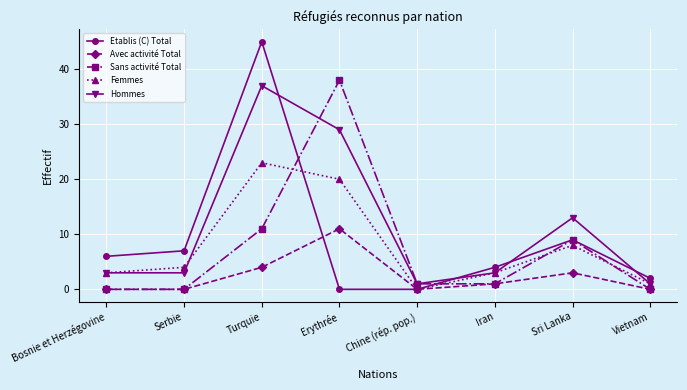

True or false: Hommes has a value of 1 at Vietnam.

True